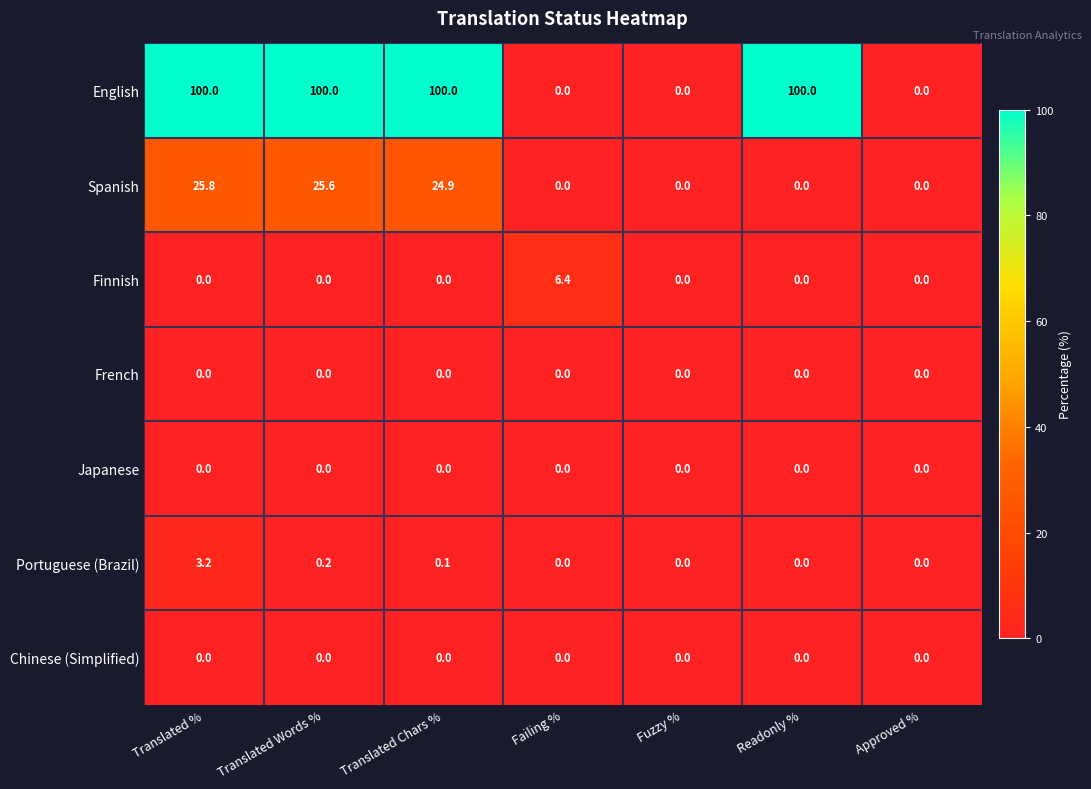

At which label does Spanish reach its peak?

Translated %